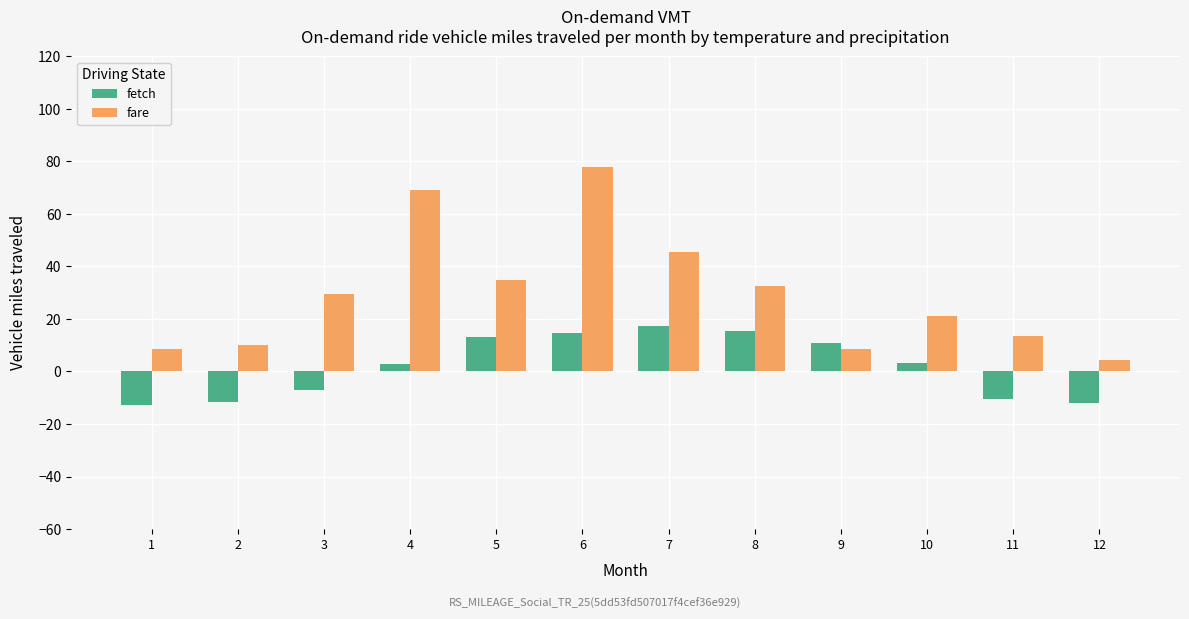

Is it true that fetch equals 17.3 at 7?

True